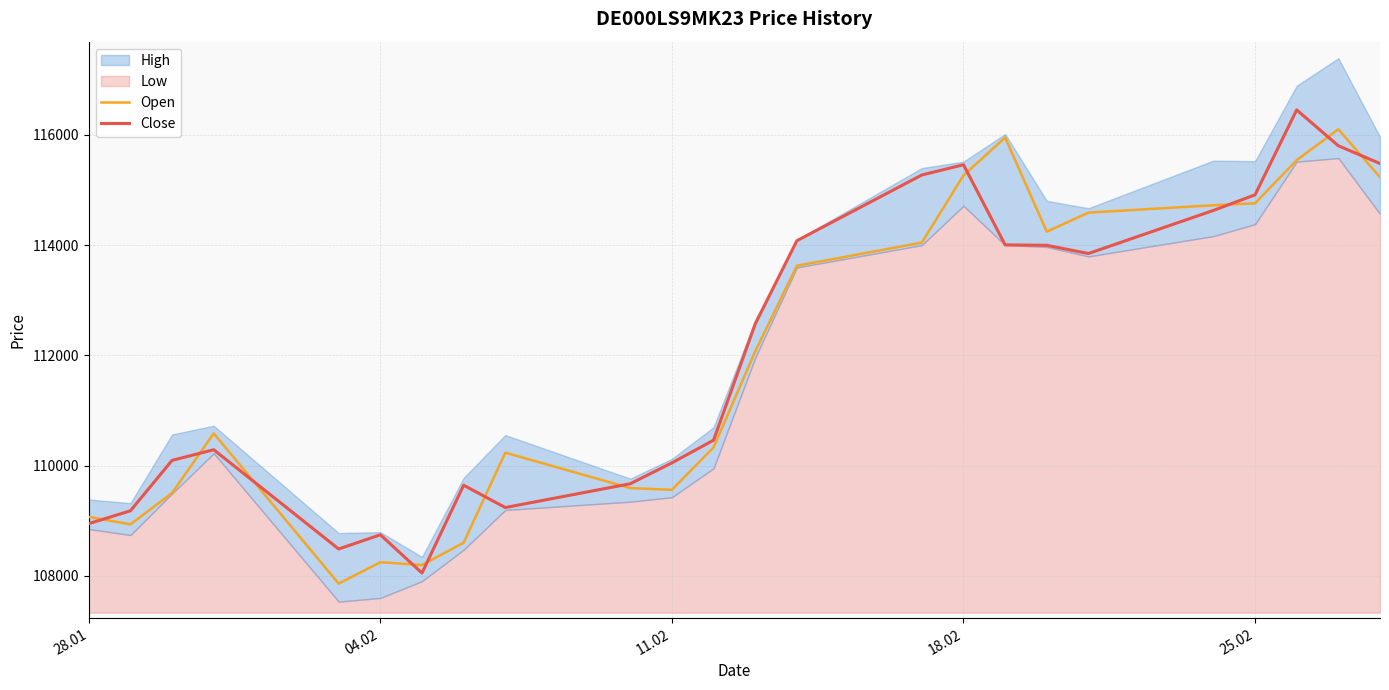

True or false: Open has more than 1 interior local peaks.

True